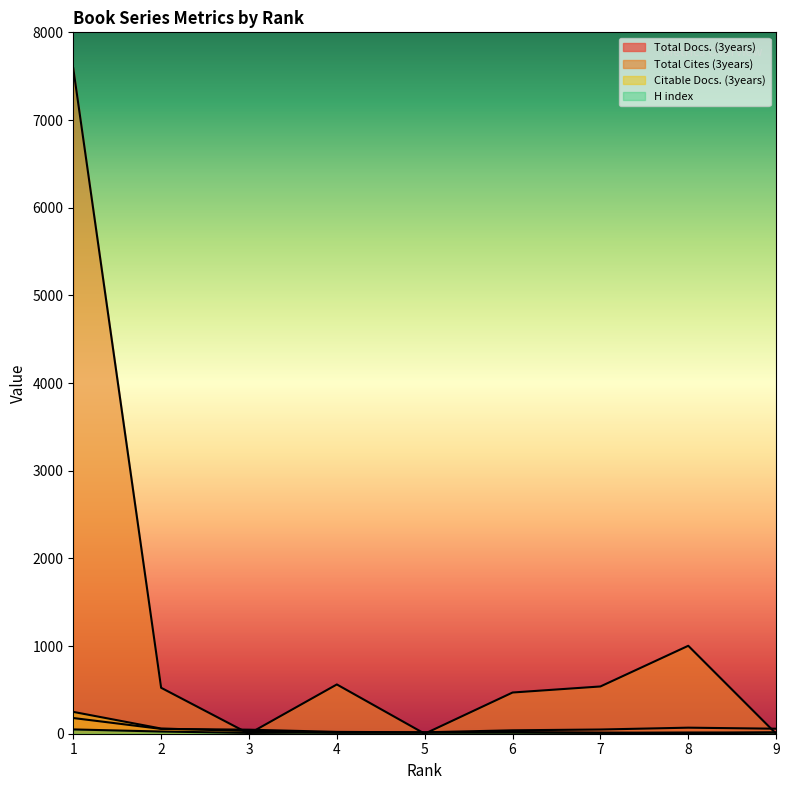

At which category does H index reach its first local valley?

3